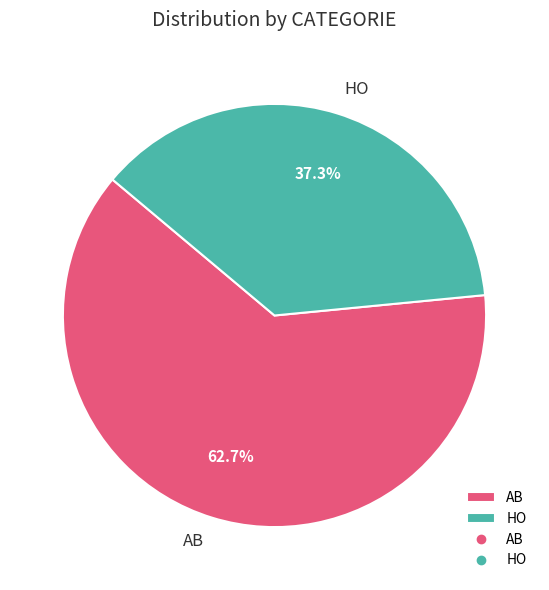

What is the majority slice?

AB